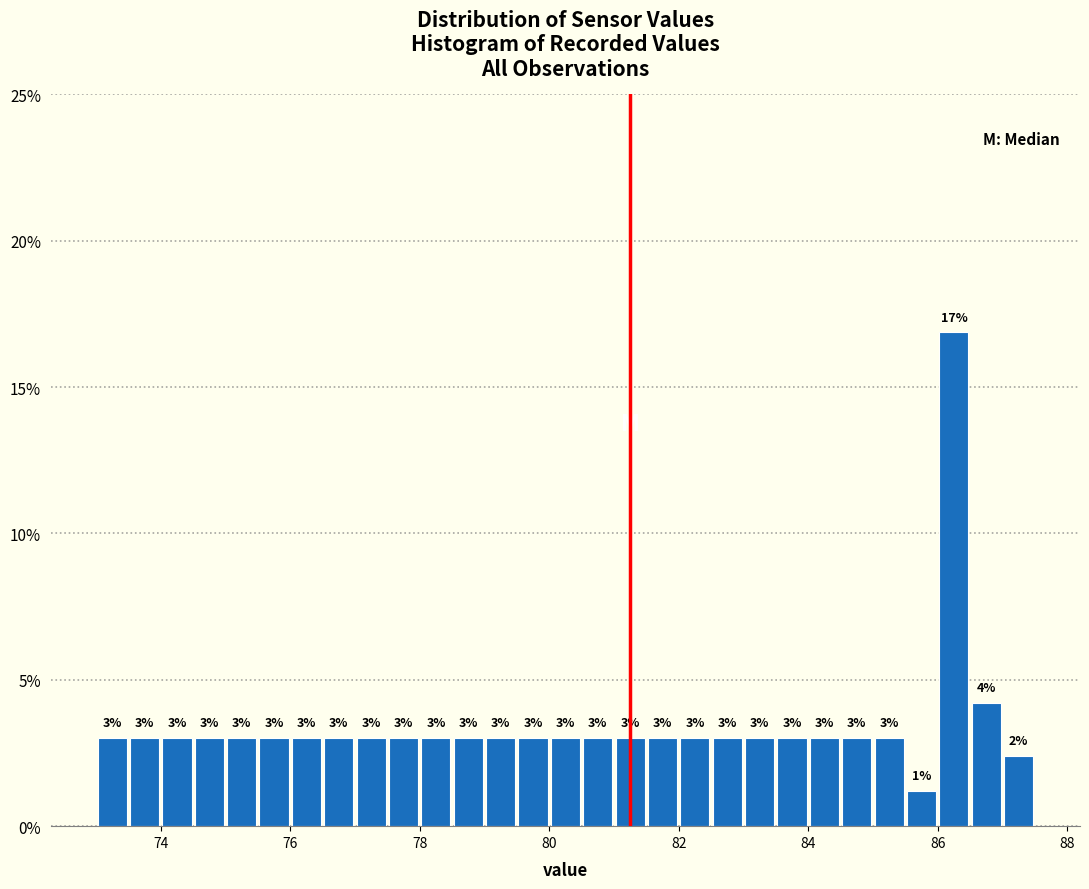

Read against the x-axis, roughly where is the centre of the tallest bar?

86.2